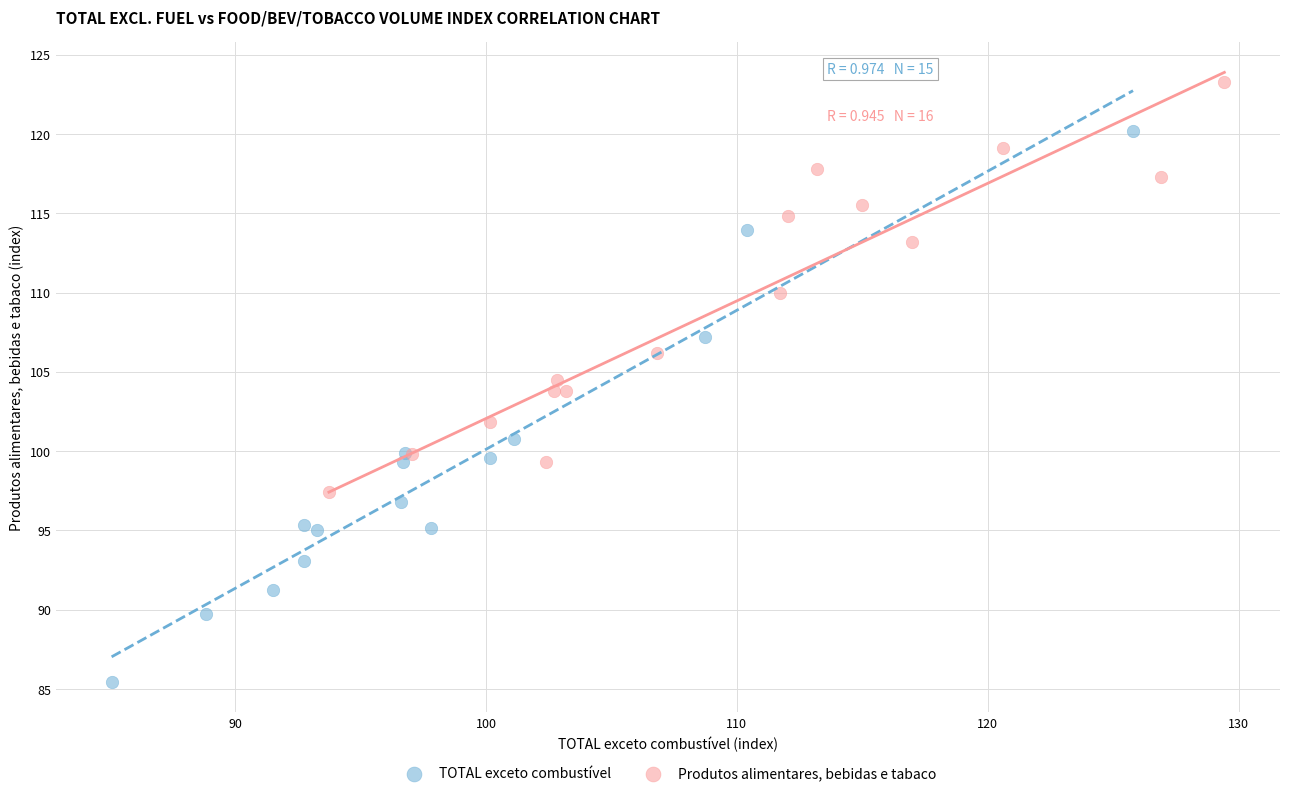

Which series has the largest Y range (max minus min)?

TOTAL exceto combustível